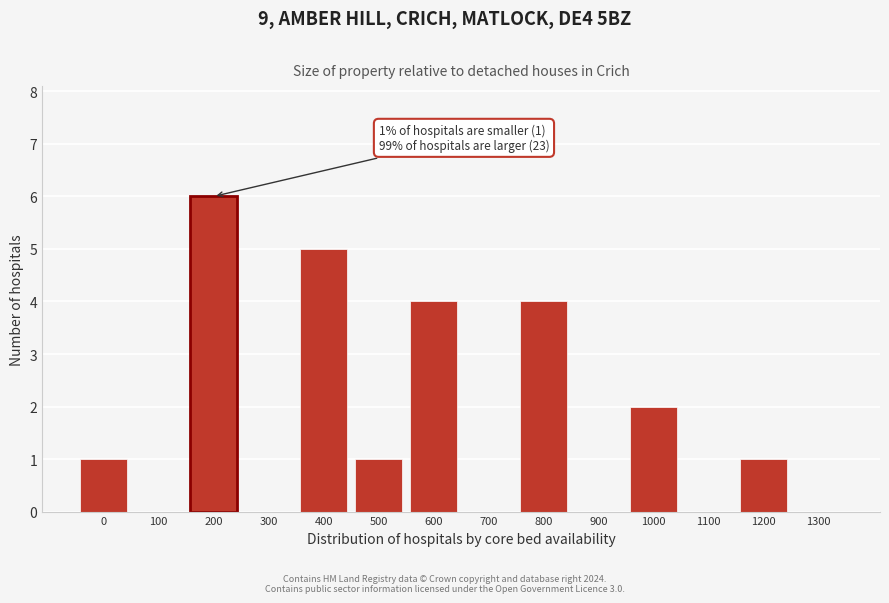

Reading left to right, list all the values displayed in this chart.

0=1	100=0	200=6	300=0	400=5	500=1	600=4	700=0	800=4	900=0	1000=2	1100=0	1200=1	1300=0